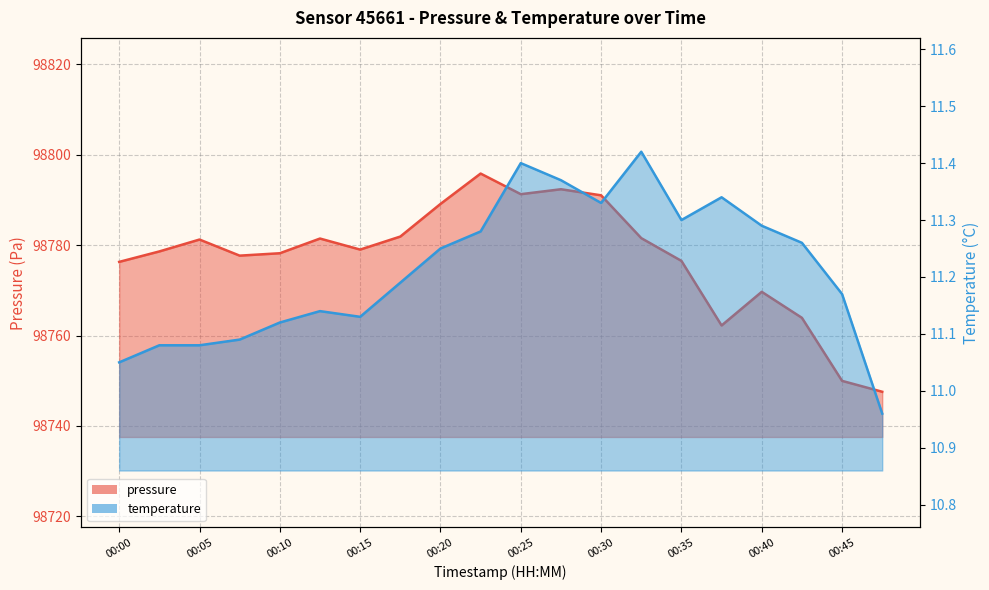

True or false: temperature has a value of 4.1 at 00:07.

False